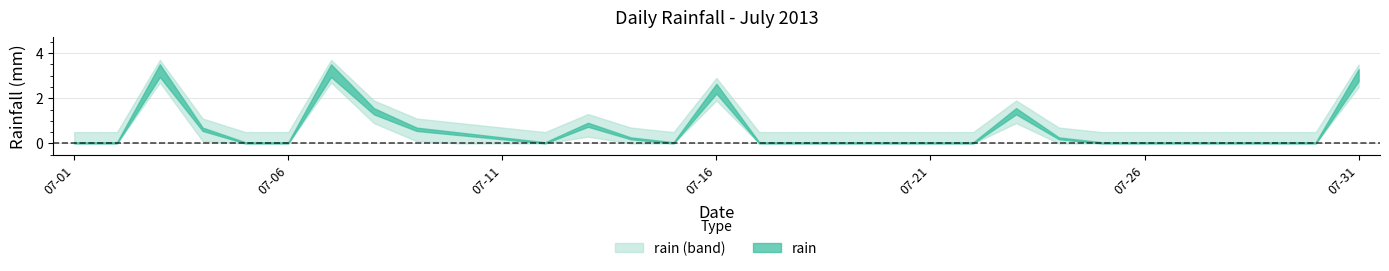

Between 2013-07-14 and 2013-07-31, which is larger?

2013-07-31